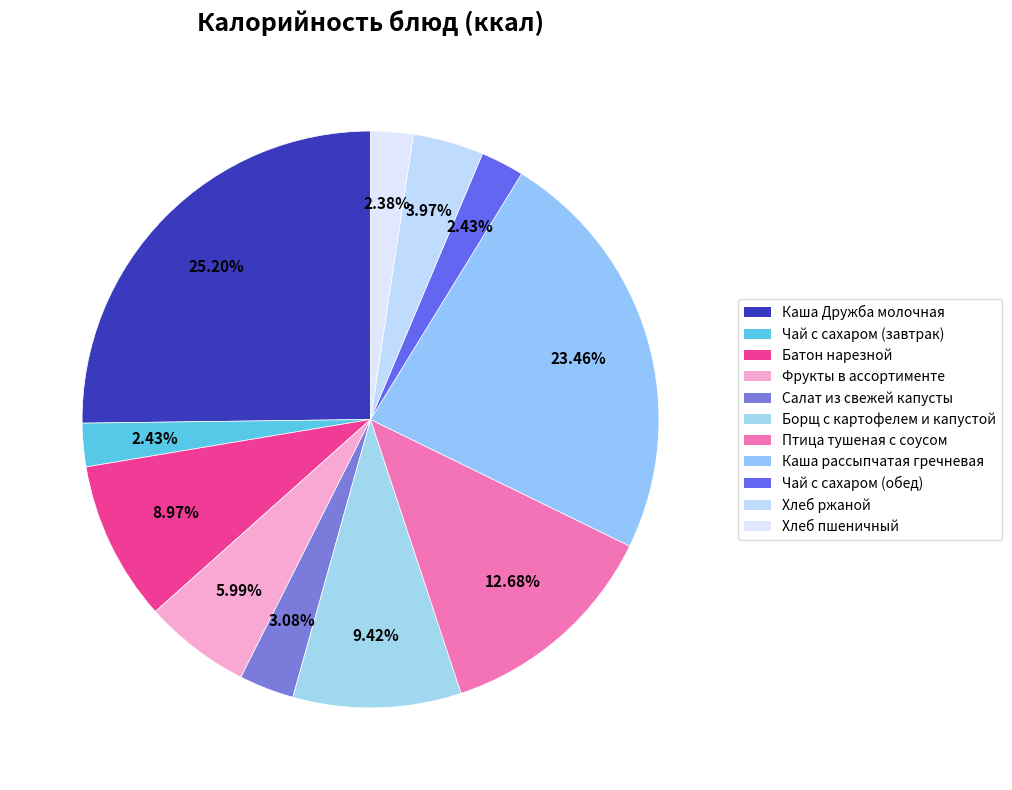

What percentage is the Чай с сахаром (обед) slice, to the nearest percent?

2%